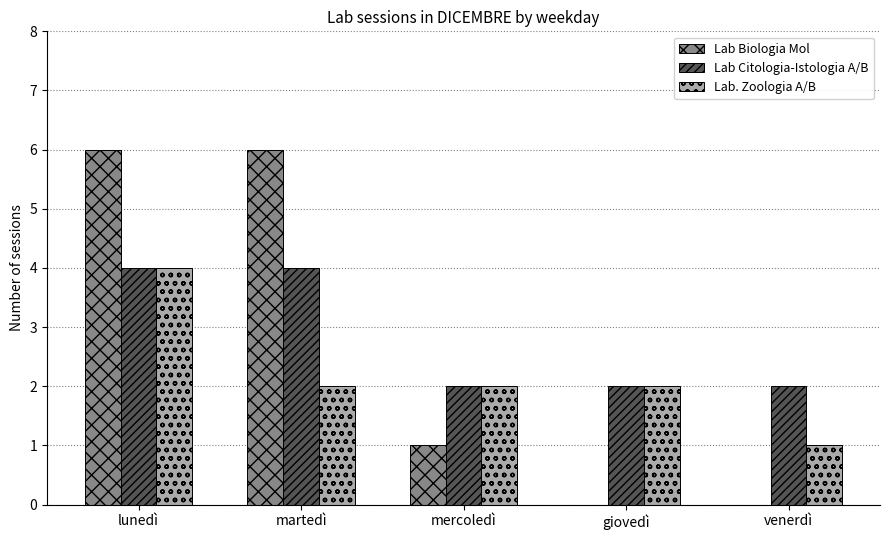

Which series changed the most between lunedì and martedì?

Lab. Zoologia A/B